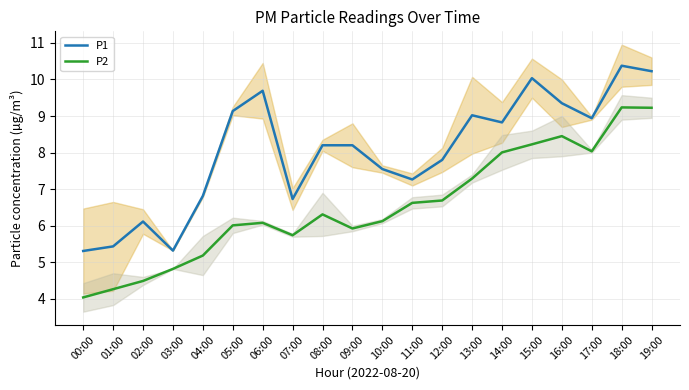

What is the value of the P1 point at the 16th from the left?

10.0